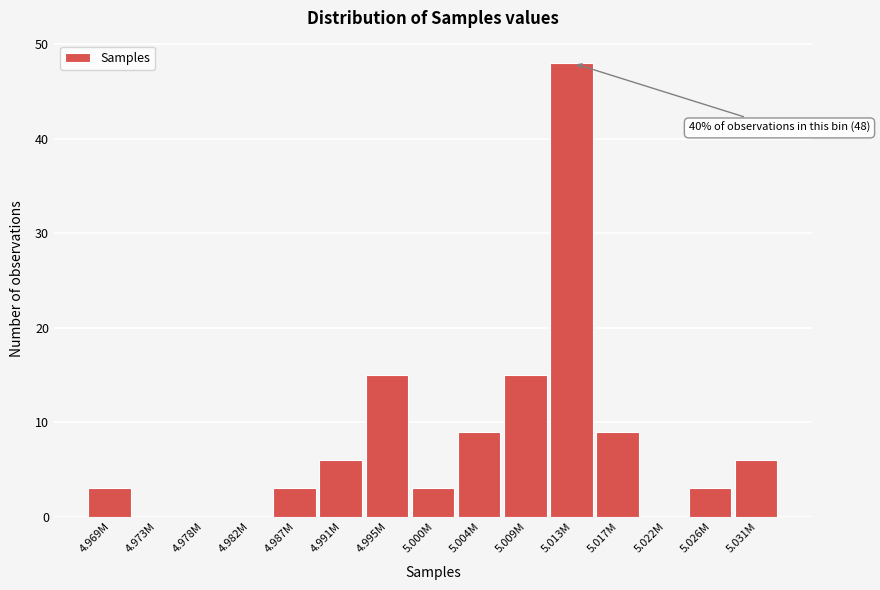

Reading left to right, extract all data points from this chart.

4.969M=3	4.973M=0	4.978M=0	4.982M=0	4.987M=3	4.991M=6	4.995M=15	5.000M=3	5.004M=9	5.009M=15	5.013M=48	5.017M=9	5.022M=0	5.026M=3	5.031M=6